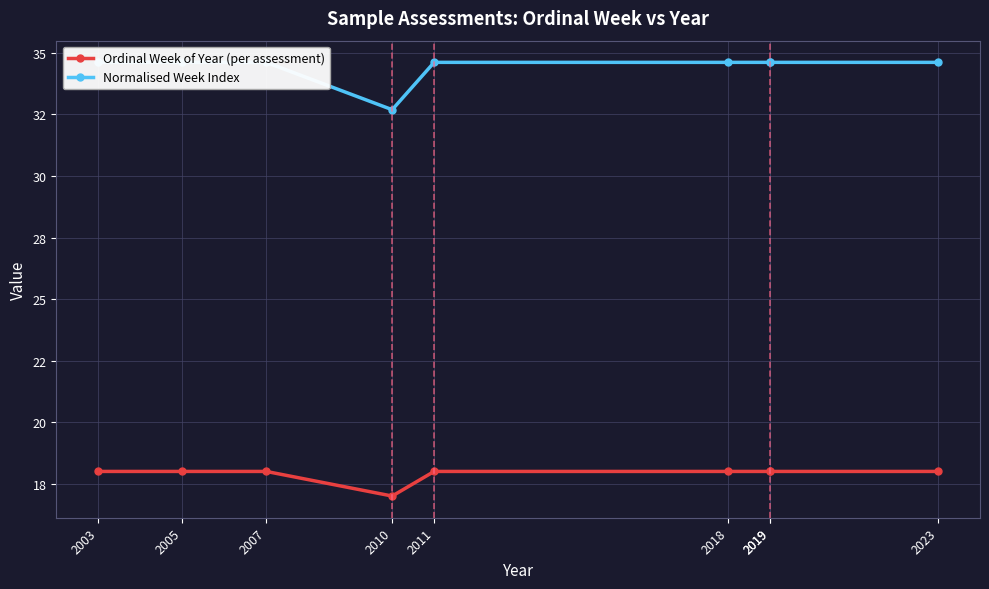

How many series are shown in this chart?

2